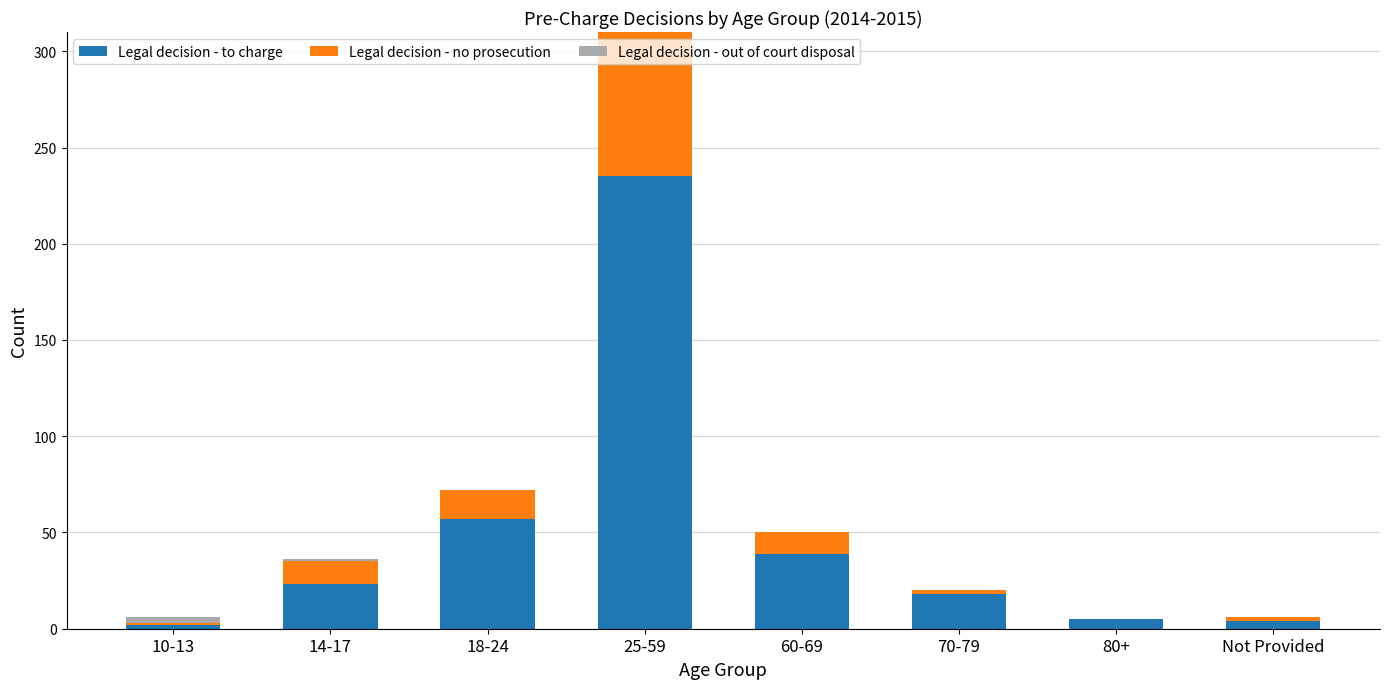

The Legal decision - to charge series shows 82 at 25-59. True or false?

False